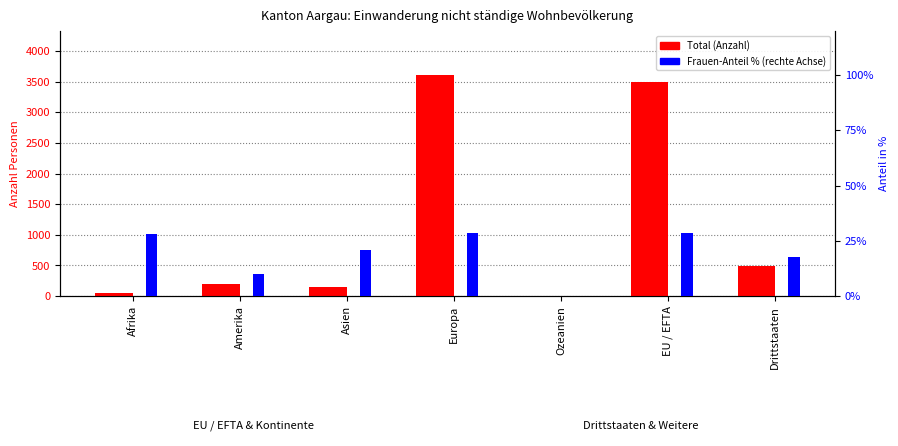

What position from the right is Amerika?

6